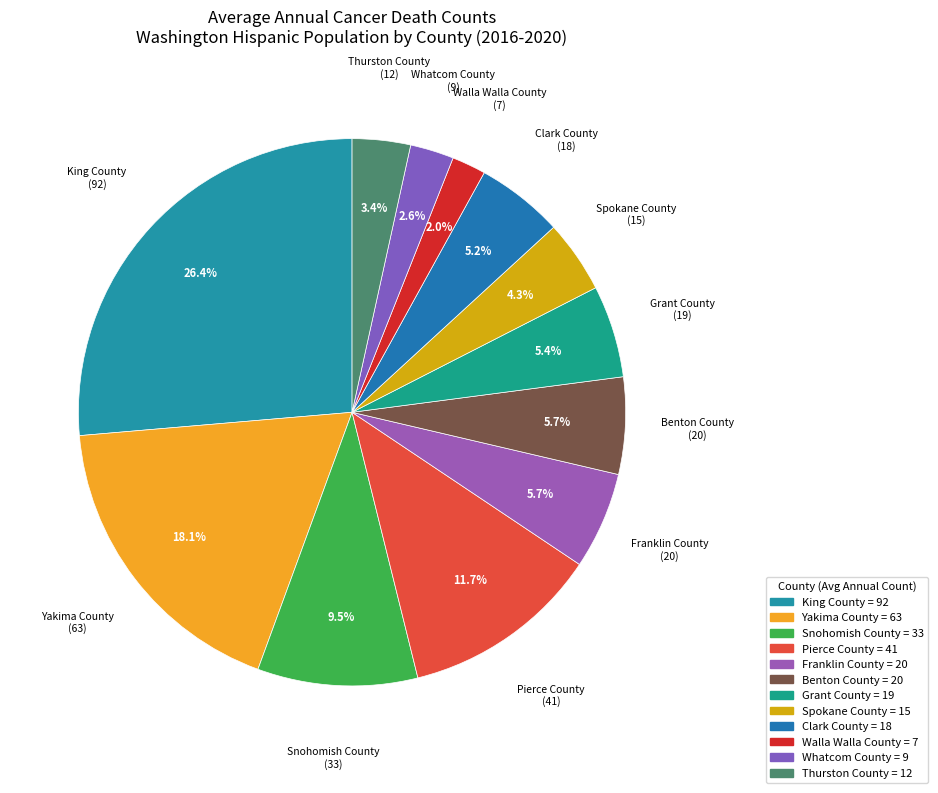

True or false: Benton County accounts for 6% of the total.

True